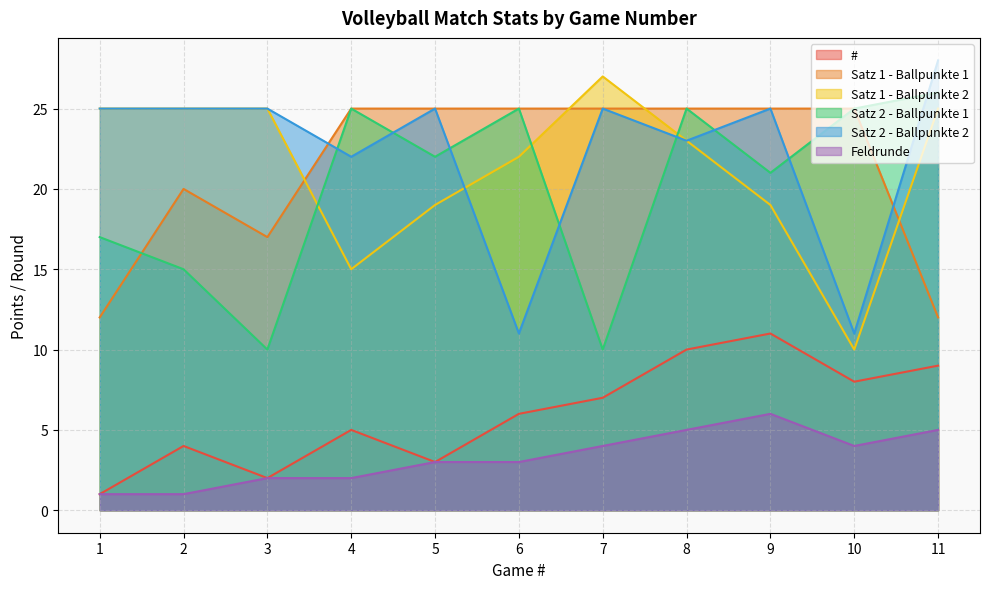

Does the chart have visible grid lines?

Yes